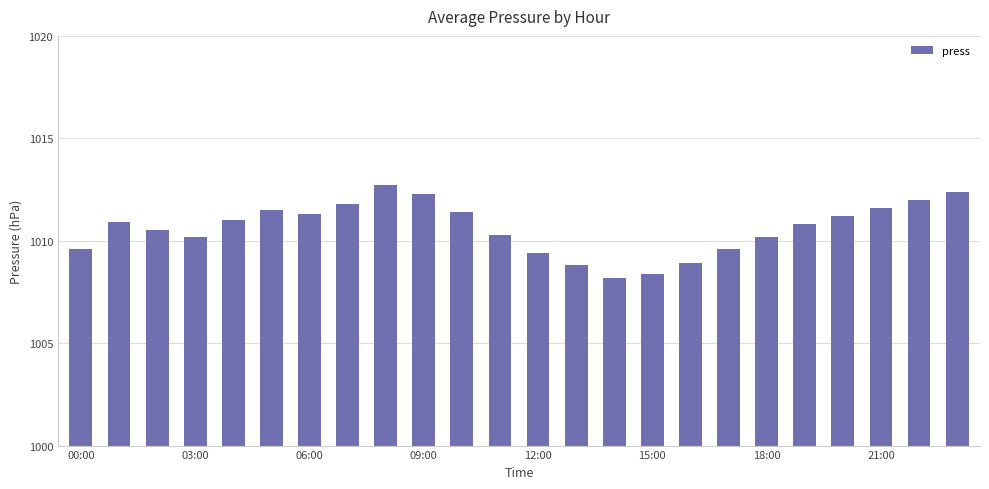

What is the maximum value shown in the chart?

1012.7